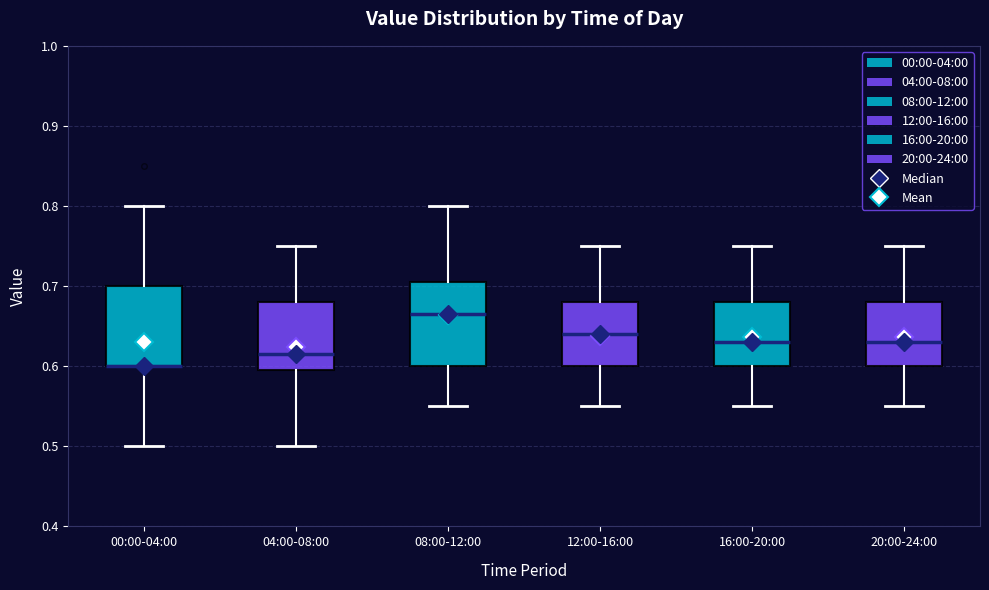

Reading left to right, transcribe this box plot: for each box, give where its median line is, the range the box spans, and where its two whiskers end, as read against the y-axis. The values are not printed on the chart, so give them approximately, as read against the axis.

00:00-04:00: median 0.60 (drawn on the box's lower edge), box 0.60 to 0.70, whiskers 0.50 to 0.80
04:00-08:00: median 0.62, box 0.60 to 0.68, whiskers 0.50 to 0.75
08:00-12:00: median 0.67, box 0.60 to 0.71, whiskers 0.55 to 0.80
12:00-16:00: median 0.64, box 0.60 to 0.68, whiskers 0.55 to 0.75
16:00-20:00: median 0.63, box 0.60 to 0.68, whiskers 0.55 to 0.75
20:00-24:00: median 0.63, box 0.60 to 0.68, whiskers 0.55 to 0.75